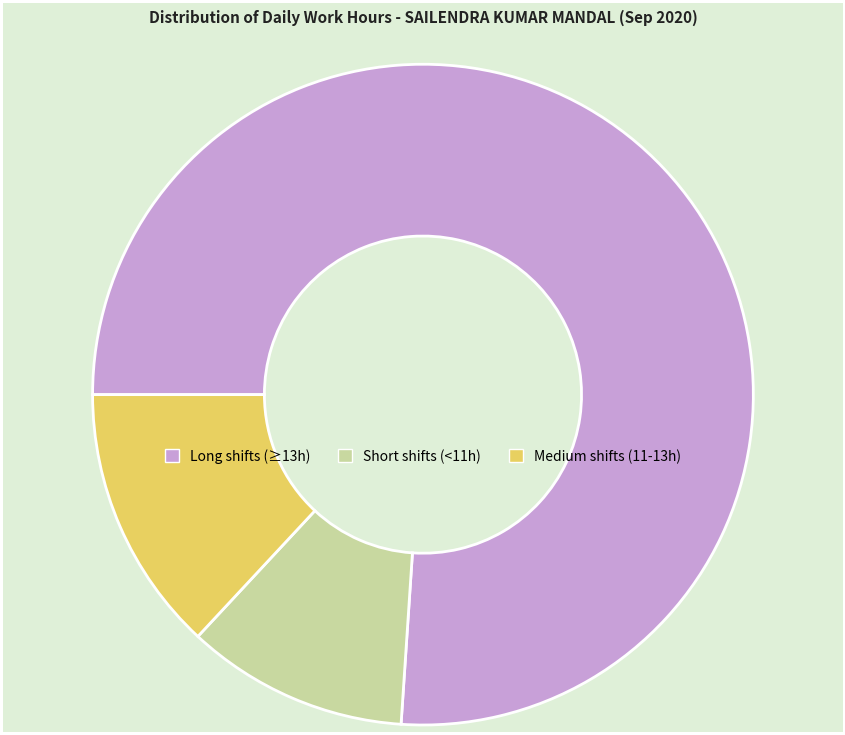

Does any single category account for the majority?

Yes